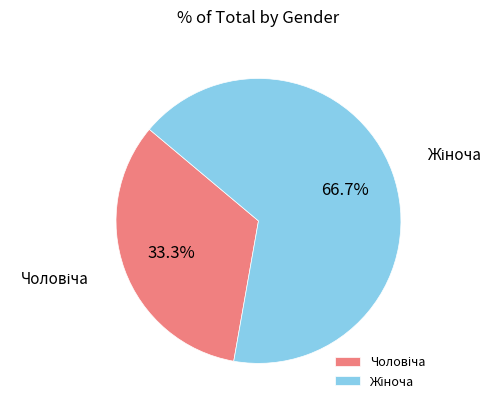

Is there a majority slice in this chart?

Yes